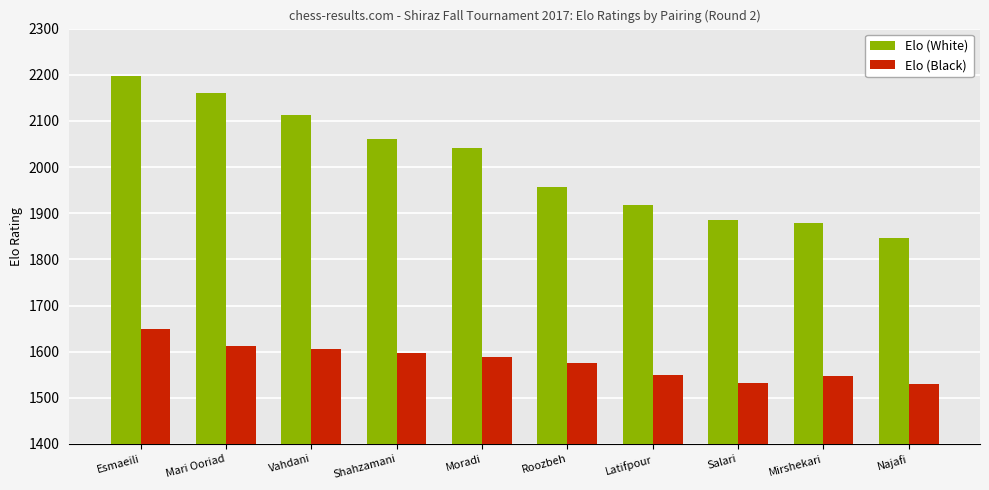

What is the sum of all Elo (White) values?

20059